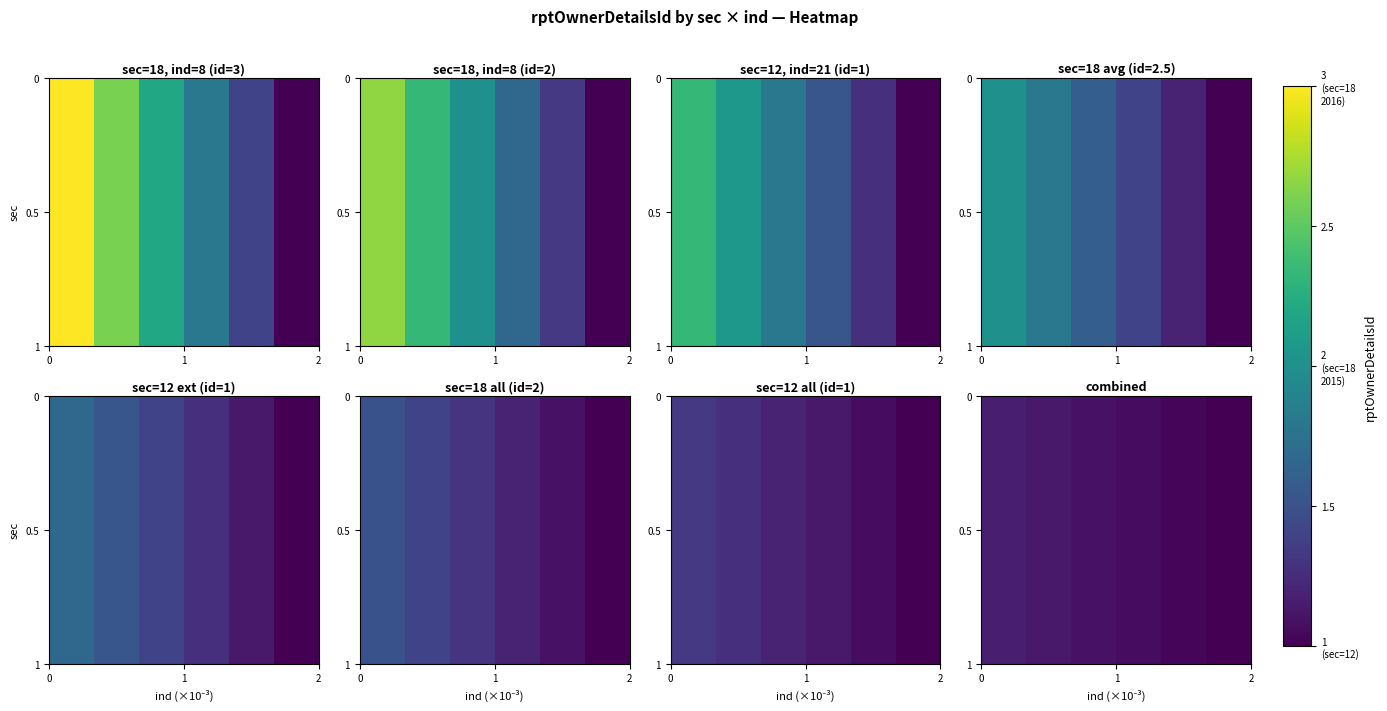

At how many categories does at least one series exceed 1?

5